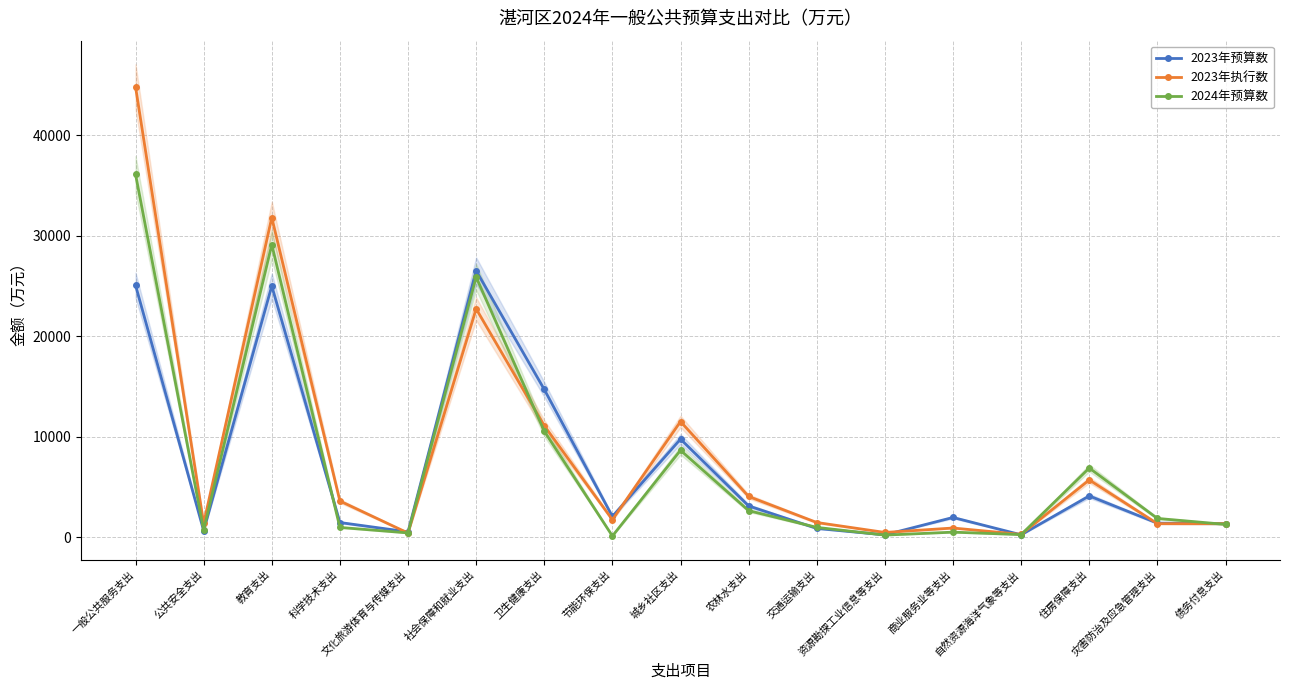

Is it true that 2024年预算数 equals 311 at 商业服务业等支出?

False